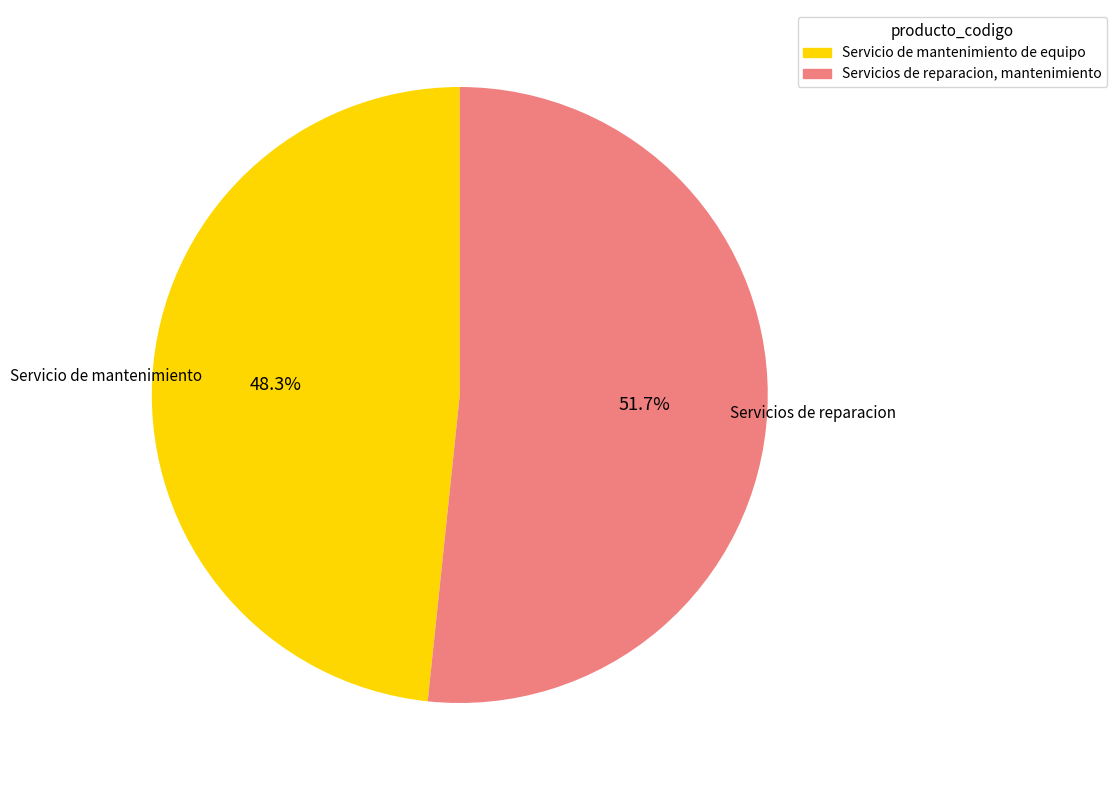

True or false: Servicios de reparacion, mantenimiento accounts for 52% of the total.

True